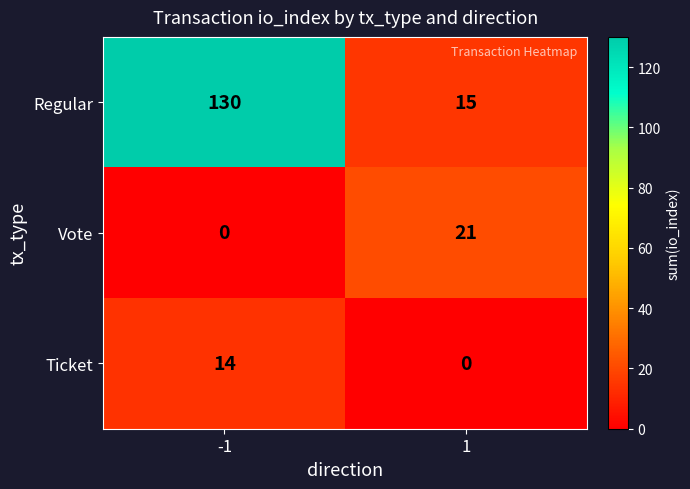

What is the approximate value of Vote at 1?

21